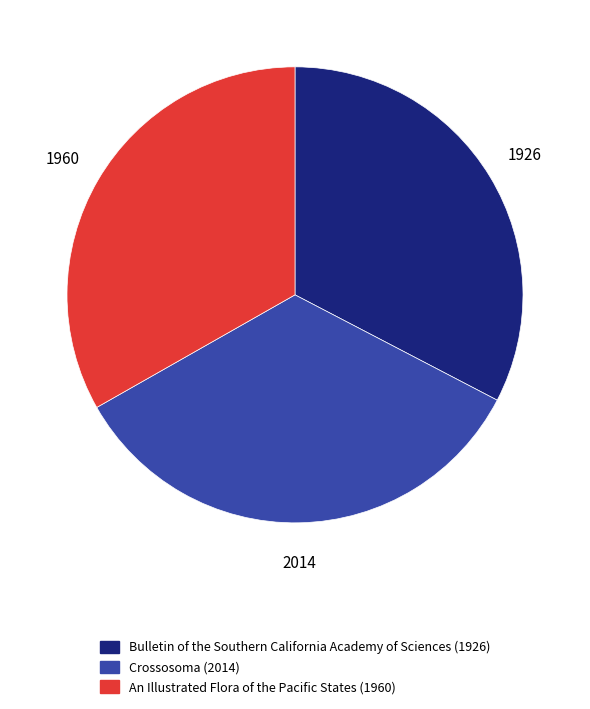

Combined, do Bulletin of the Southern California Academy of Sciences (1926) and An Illustrated Flora of the Pacific States (1960) account for over 50%?

Yes